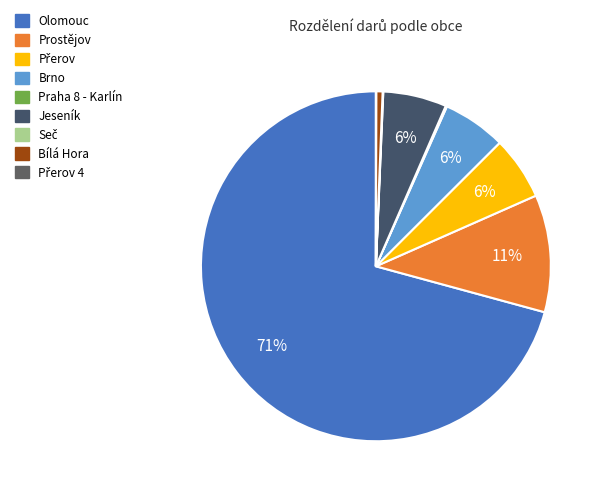

To the nearest percent, what is the average slice percentage?

11%